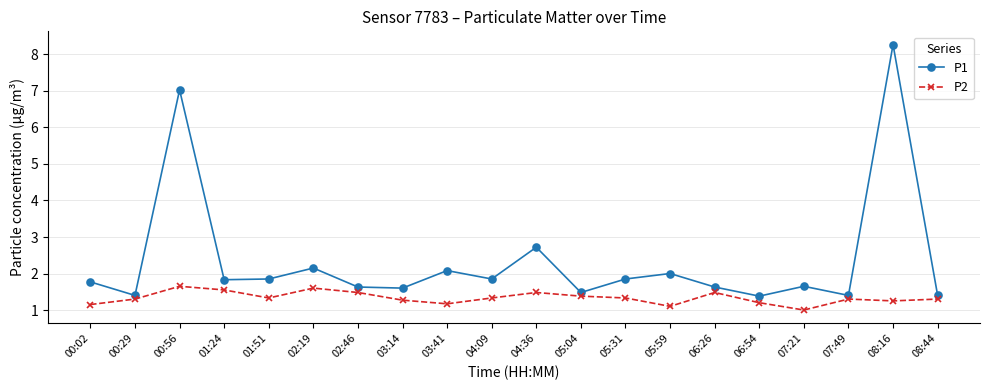

Is it true that P2 equals 0.8 at 01:51?

False